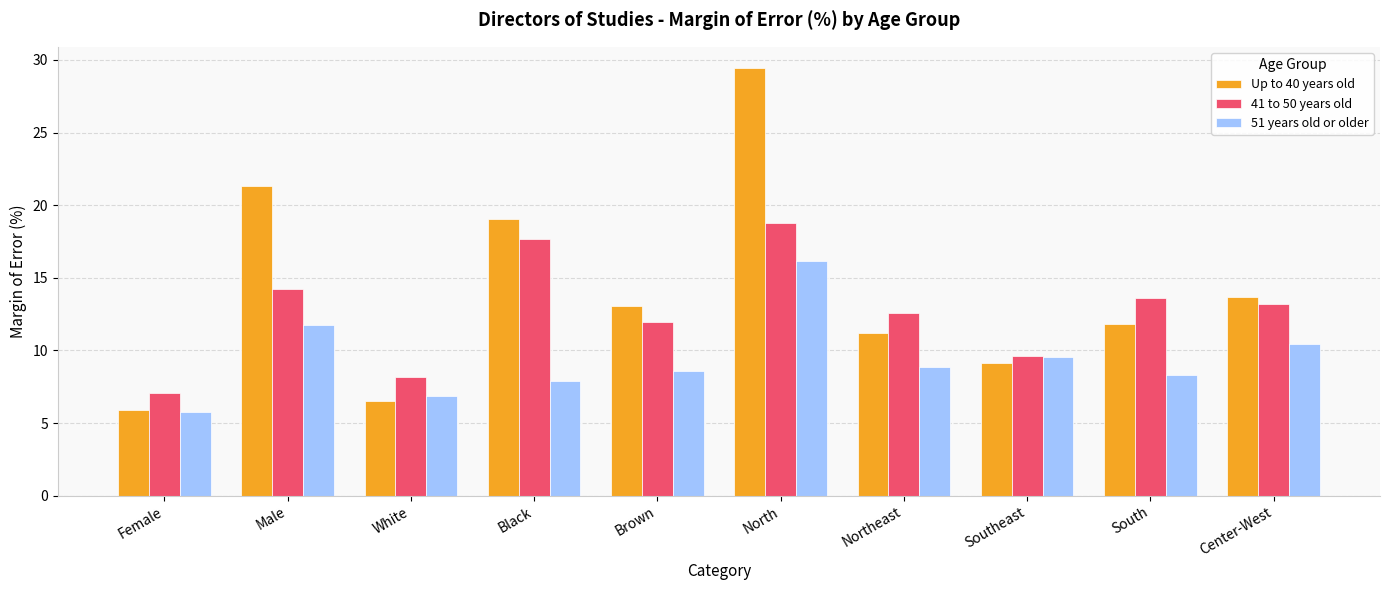

Does the chart contain stacked bars?

No